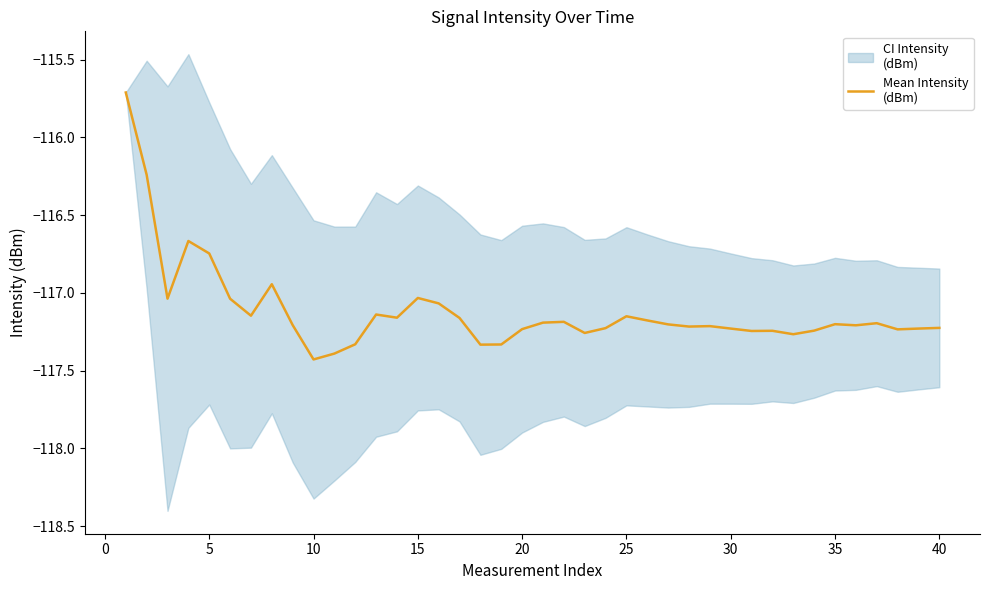

The value at 15 is -54.9. True or false?

False